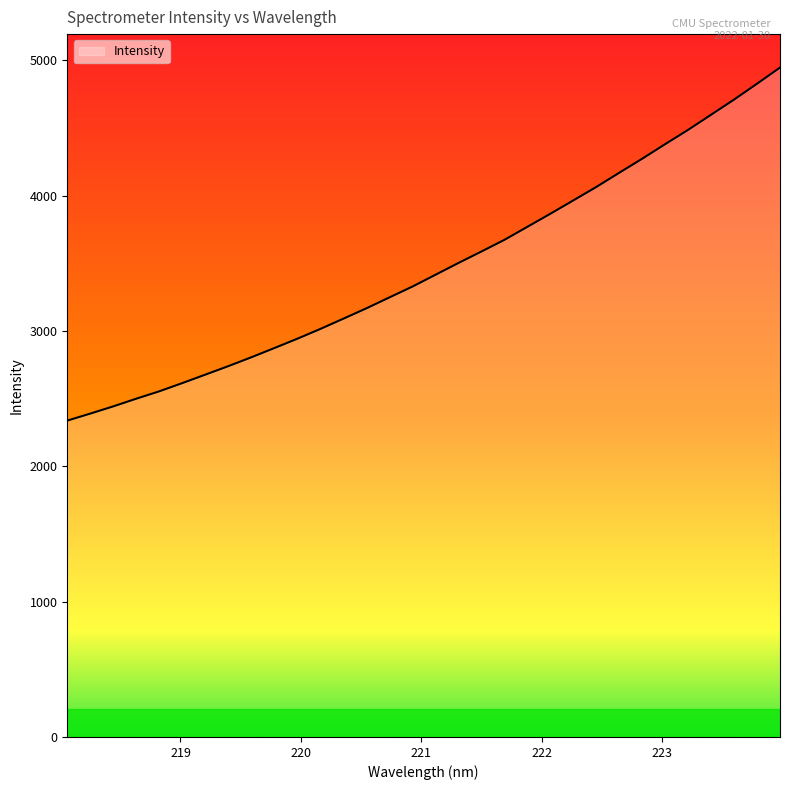

What is the maximum value shown in the chart?

4946.4